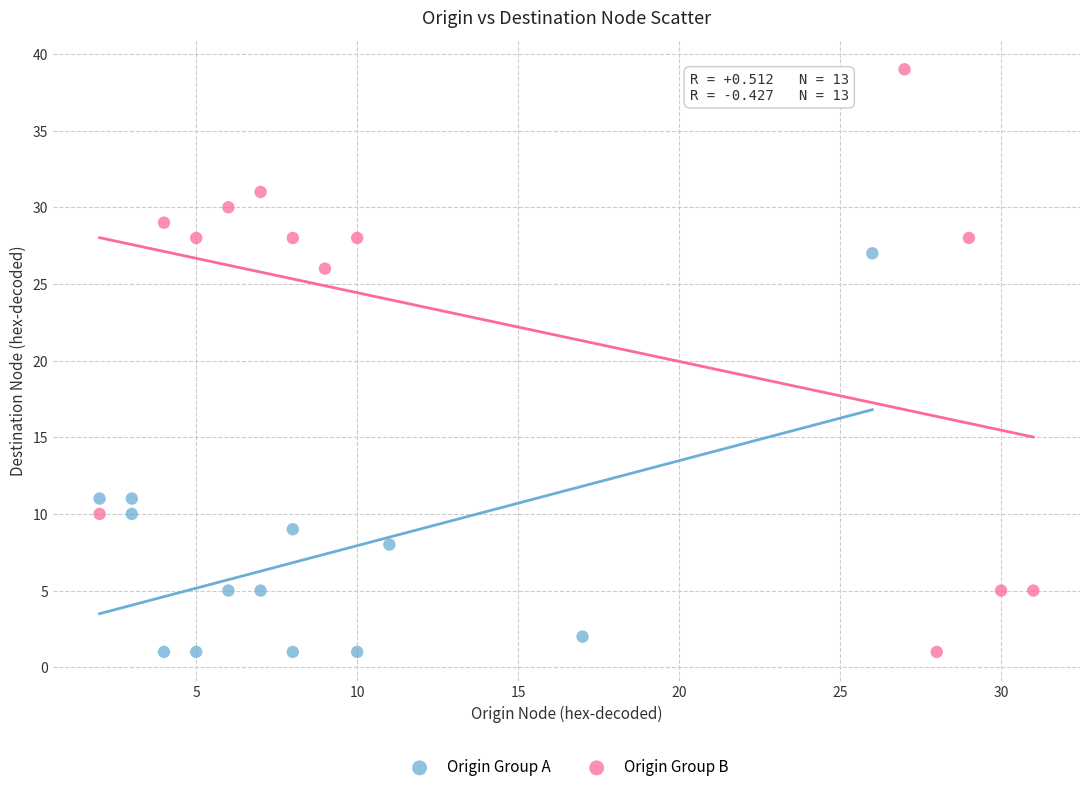

Which series reaches the maximum Y coordinate?

Origin Group B